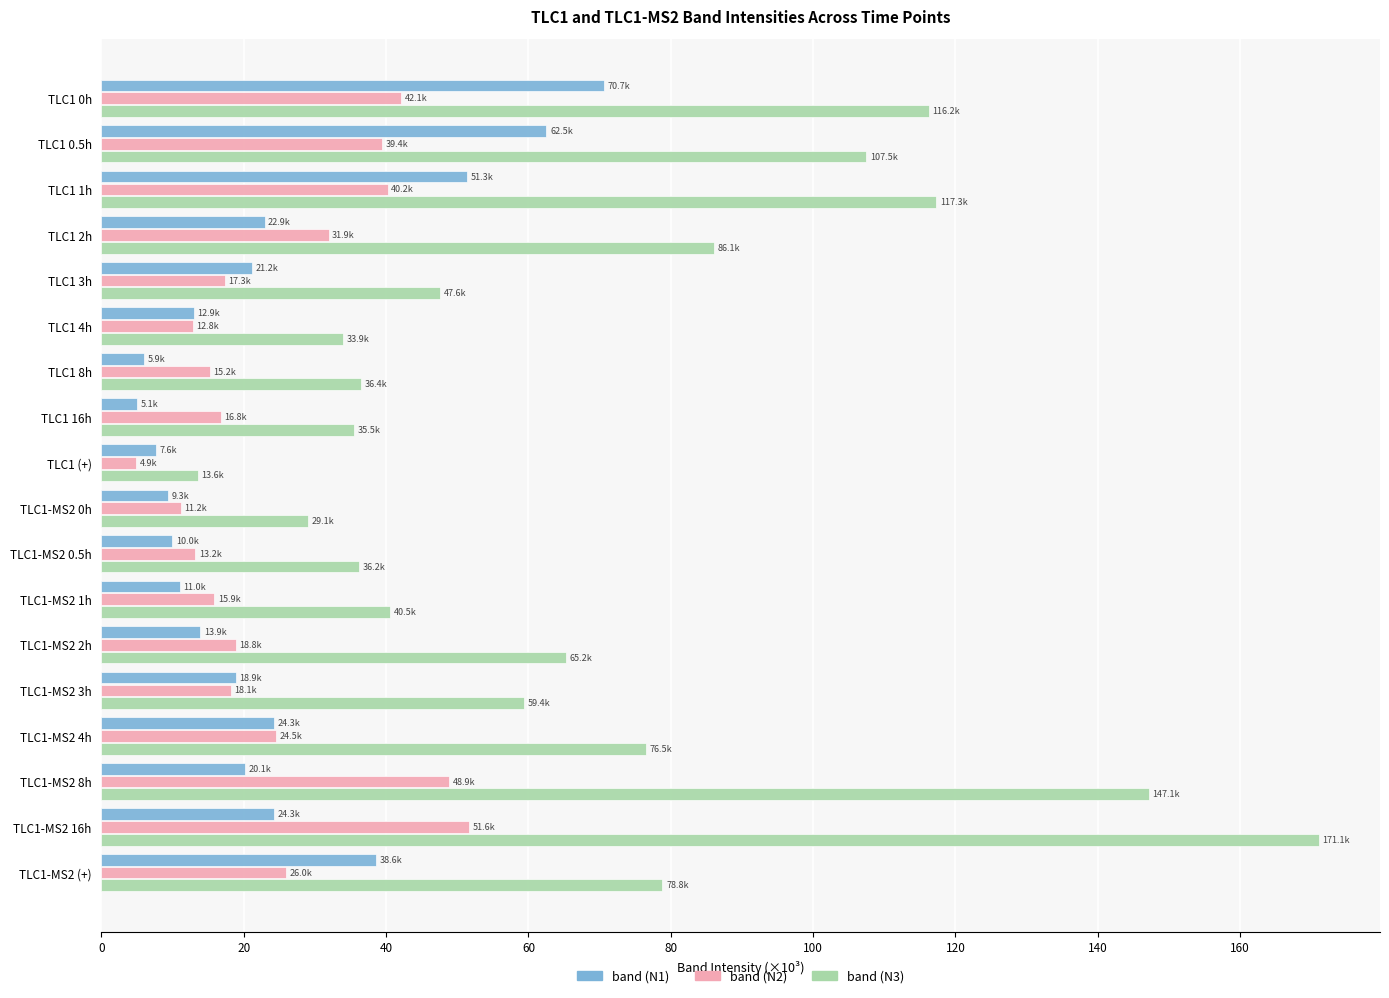

Which label corresponds to the largest value in the chart?

TLC1-MS2 16h